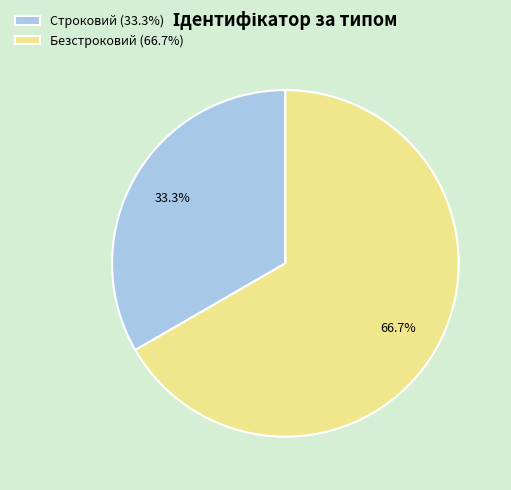

Which category has the biggest portion of the pie?

Безстроковий